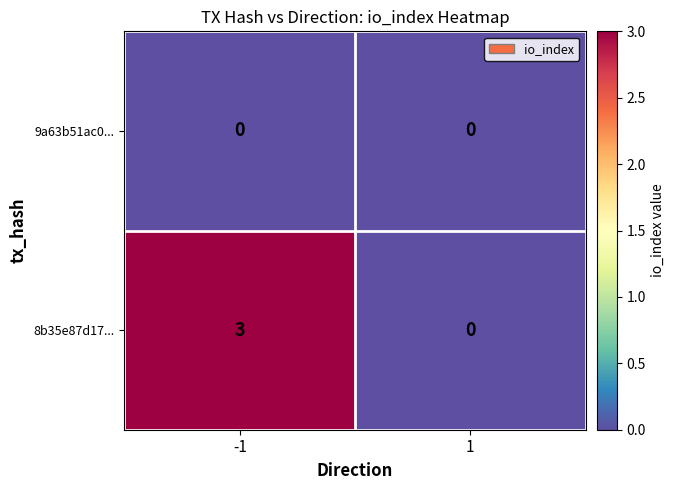

What is the difference between the highest and lowest values at -1?

3